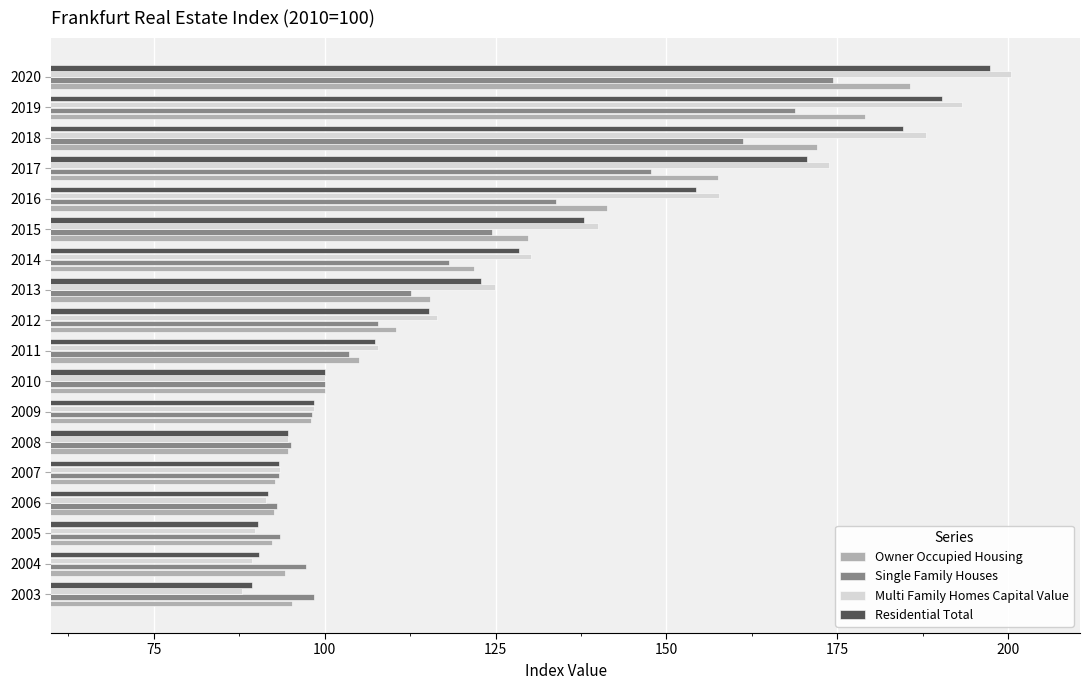

Between 2014 and 2015, which series saw the biggest shift?

Multi Family Homes Capital Value